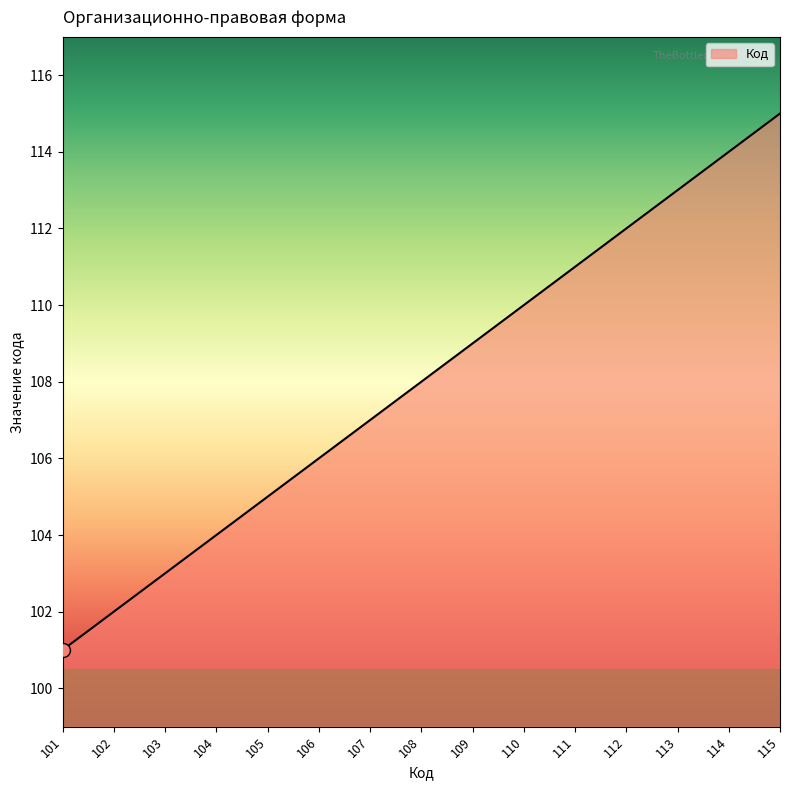

The chart shows a value of 104 at 104. True or false?

True